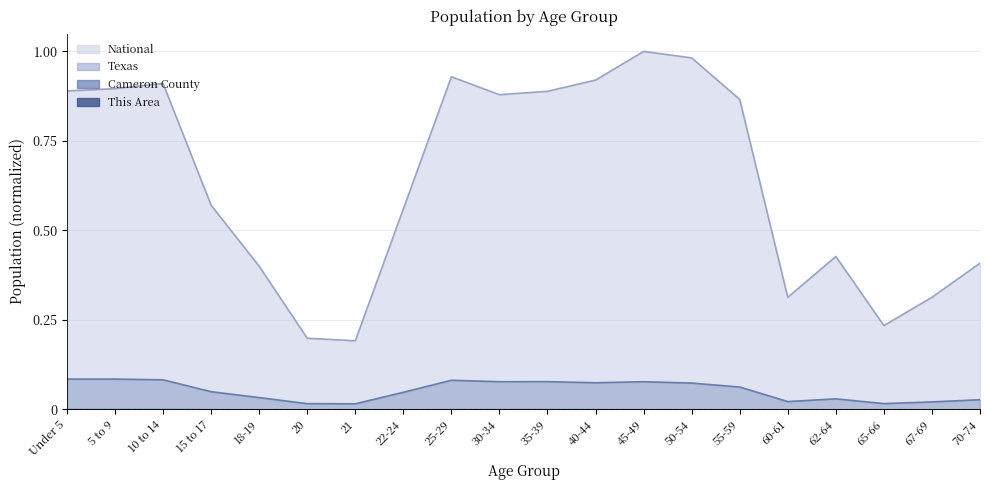

Between 21 and 35-39, which series saw the biggest shift?

National